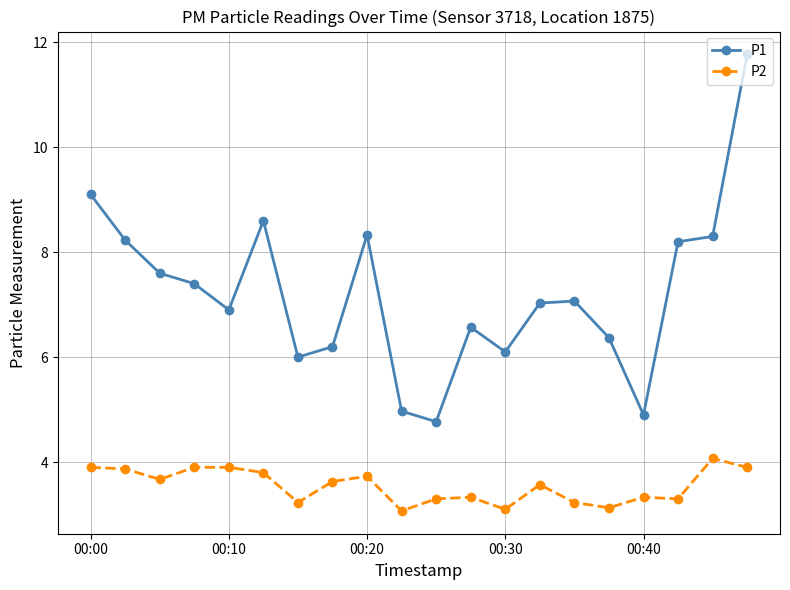

What is the difference between the second highest and second lowest values in the P1 series?

4.2